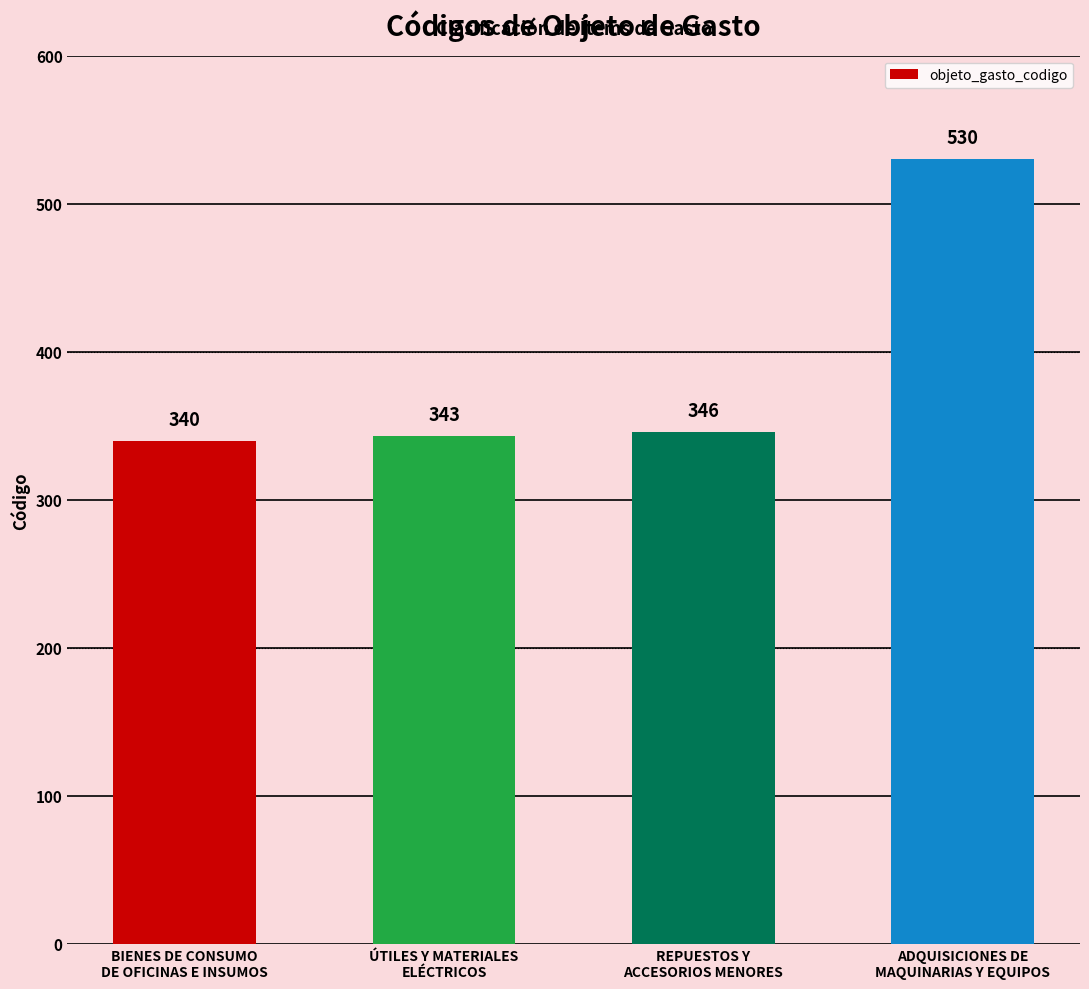

Does the chart contain stacked bars?

No